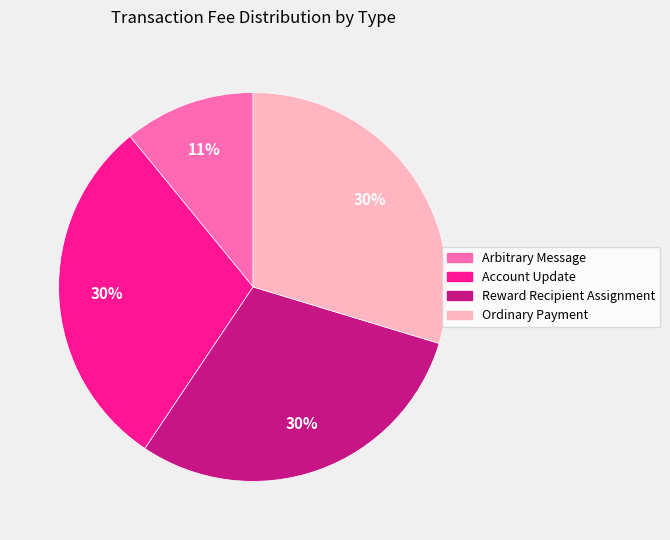

To the nearest percent, what is the average slice percentage?

25%